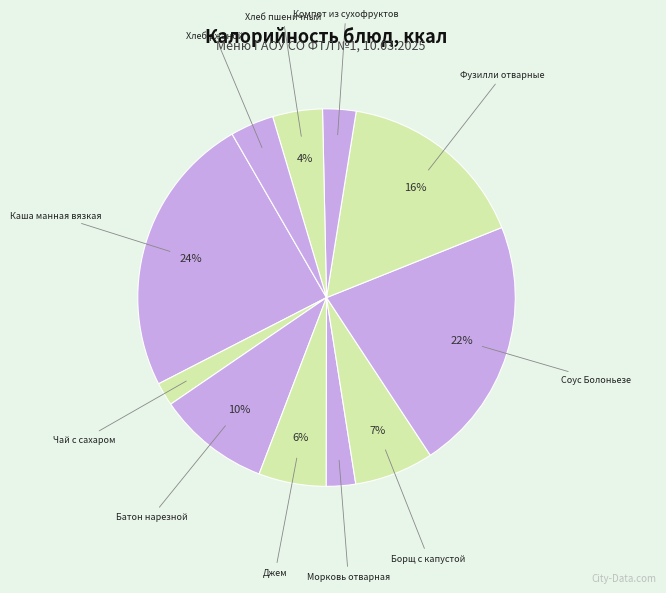

Count the number of slices in the pie.

11